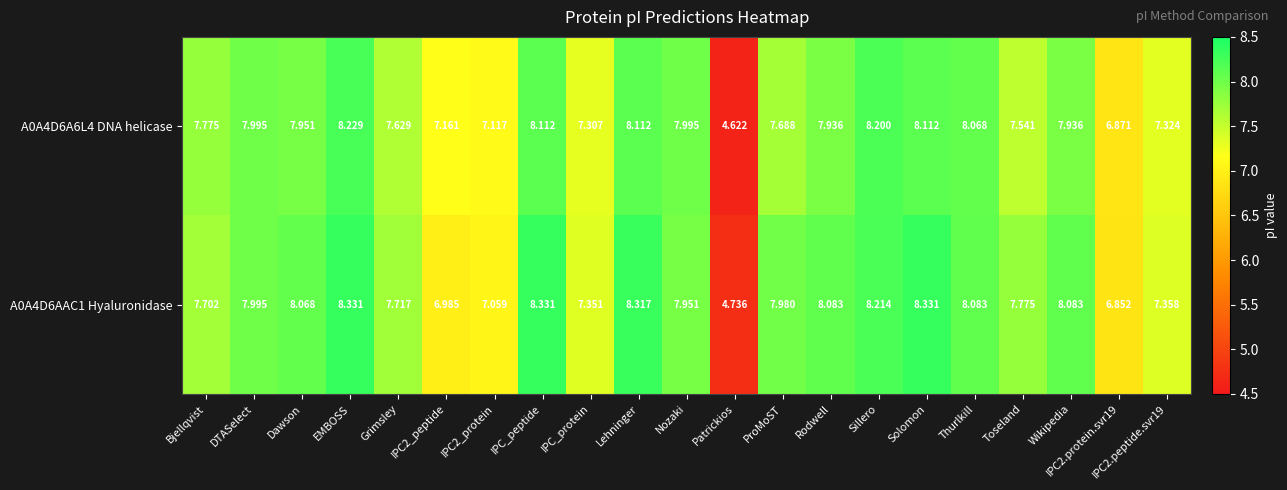

Where does the A0A4D6A6L4 DNA helicase series first go above 7?

Bjellqvist